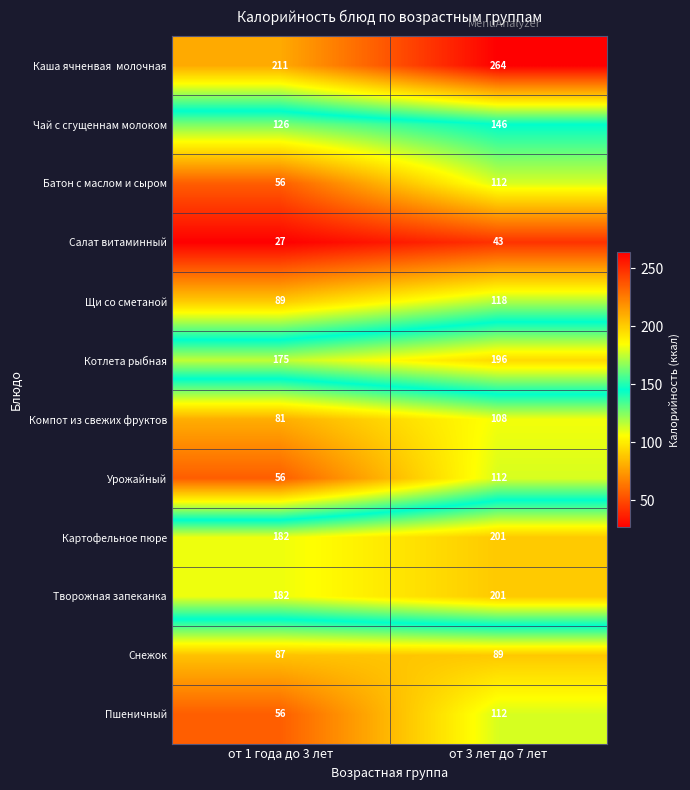

What is the sum of the Картофельное пюре values at от 1 года до 3 лет and от 3 лет до 7 лет?

383